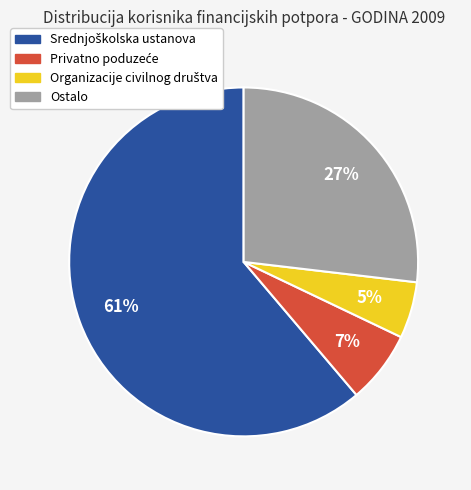

Is there a majority slice in this chart?

Yes